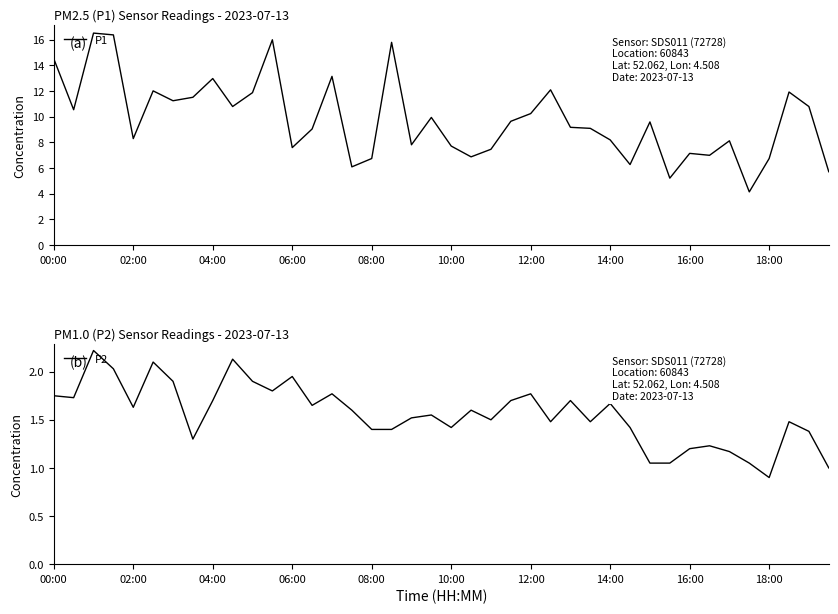

What are all the series names shown in the legend?

P1, P2